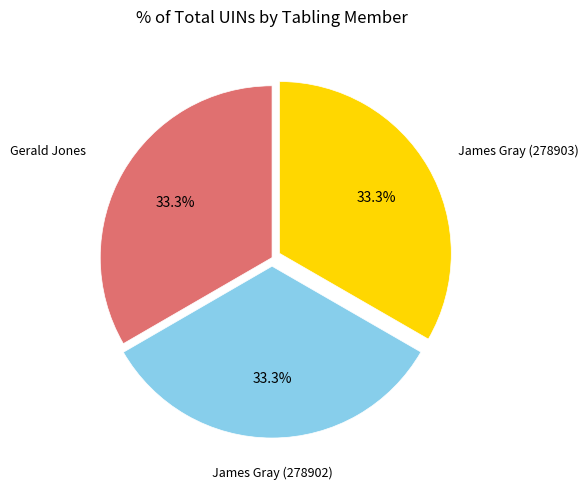

Is there a majority slice in this chart?

No